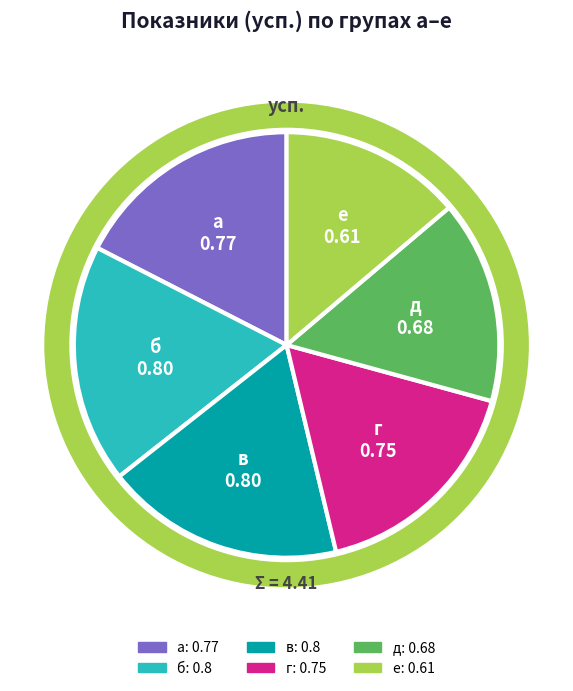

How many segments does this pie chart have?

6